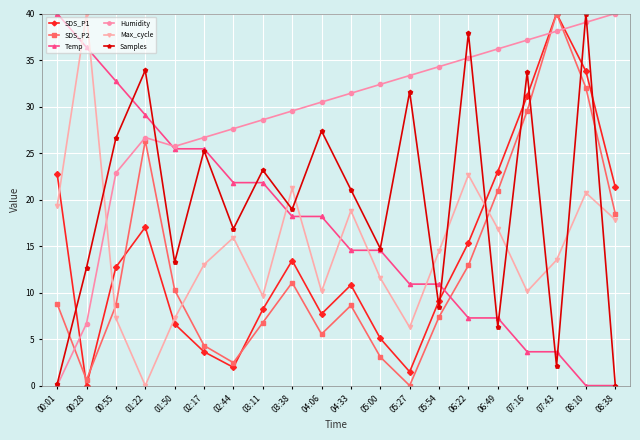

What value does the SDS_P1 series have at 08:38?

21.3